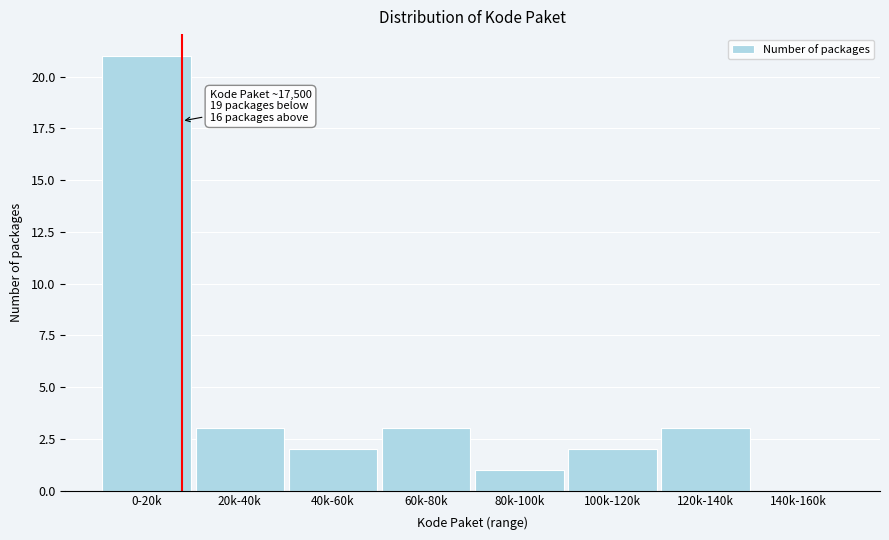

Reading right to left, what are all the values shown in this chart?

140k-160k=0	120k-140k=3	100k-120k=2	80k-100k=1	60k-80k=3	40k-60k=2	20k-40k=3	0-20k=21